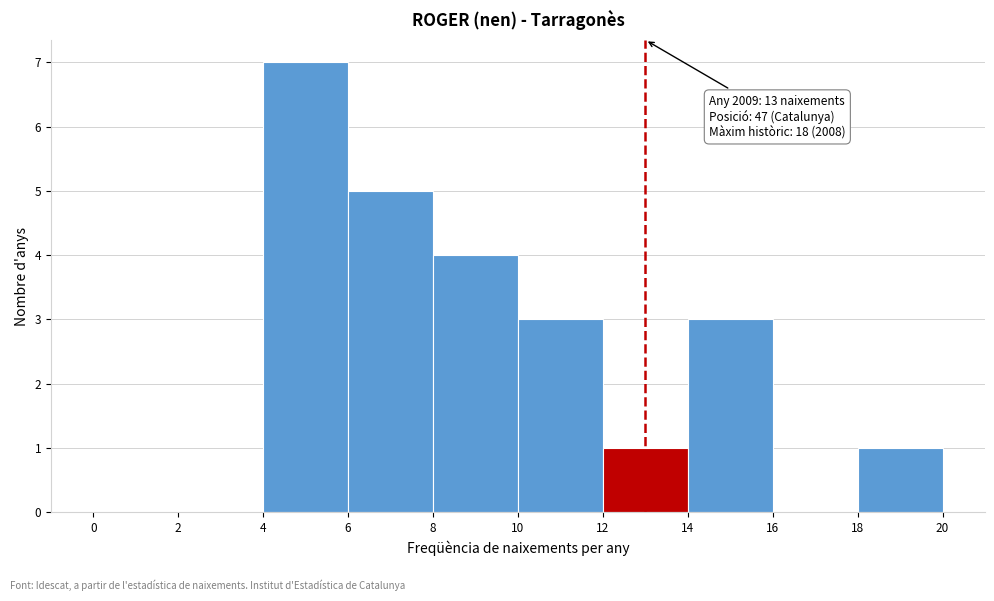

Over which range of the x-axis is the bar tallest?

4 to 6